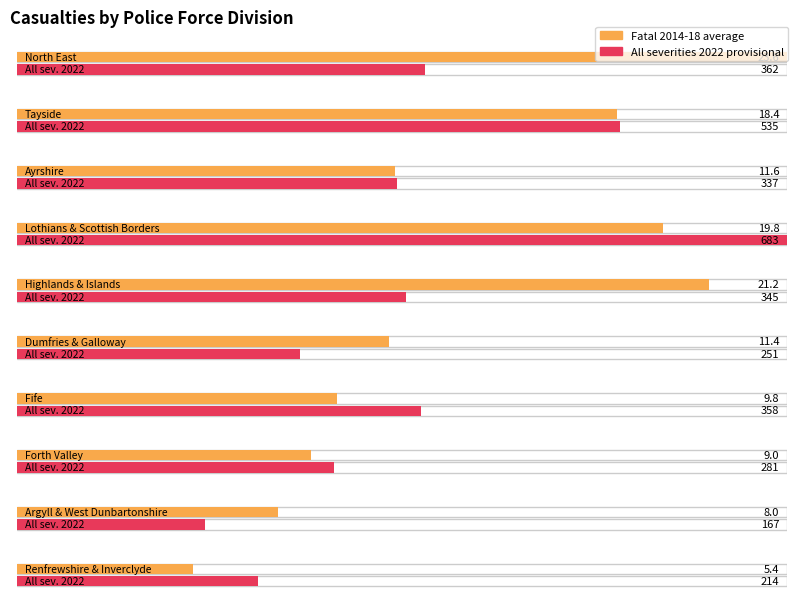

What is the sum of the Fatal 2014-18 average values at Fife and Ayrshire?

21.4